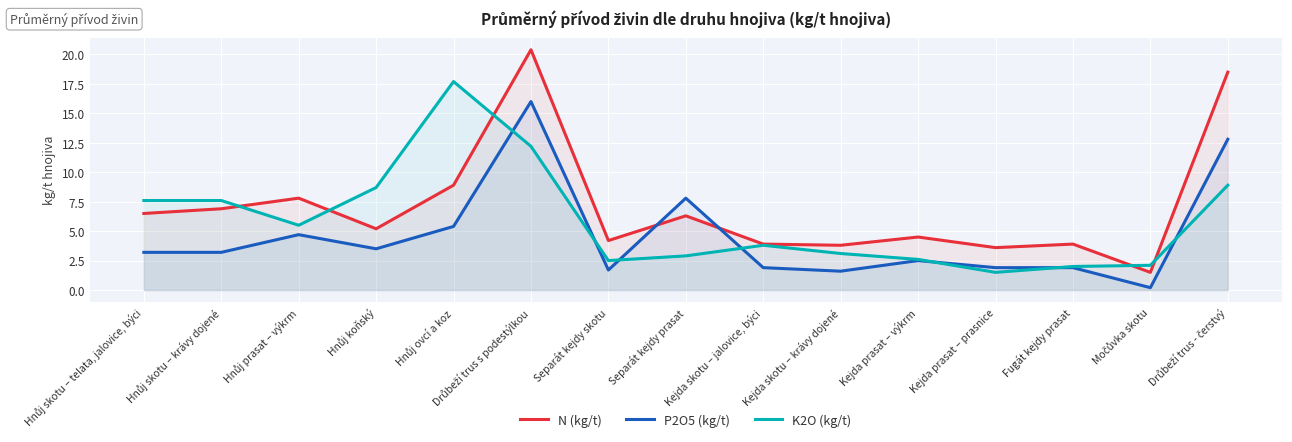

How many lines are shown in the chart?

3